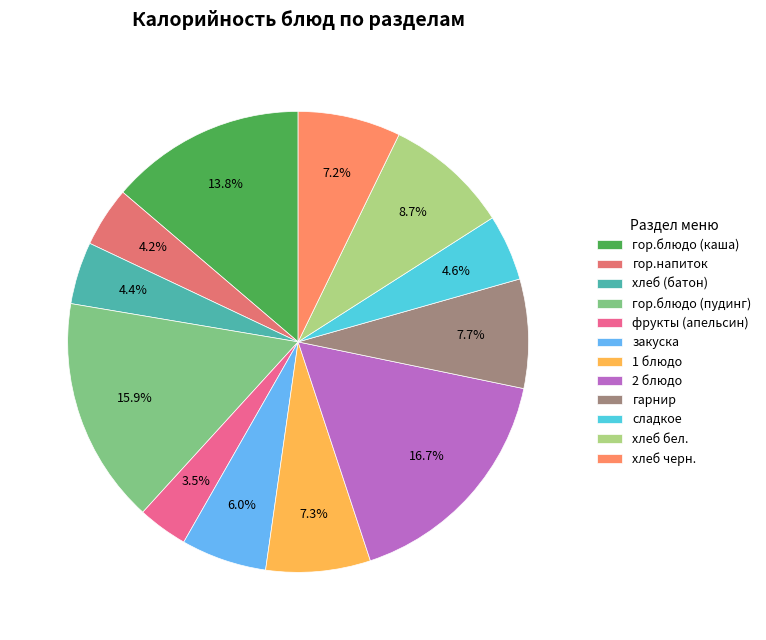

Is it true that сладкое is 13% of the pie?

False